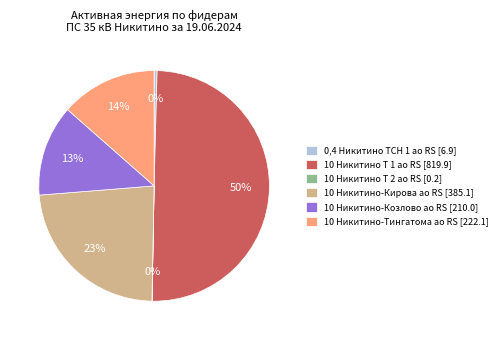

To the nearest percent, what is the difference between the 10 Никитино Т 1 ао RS and 10 Никитино-Тингатома ао RS slice percentages?

36%